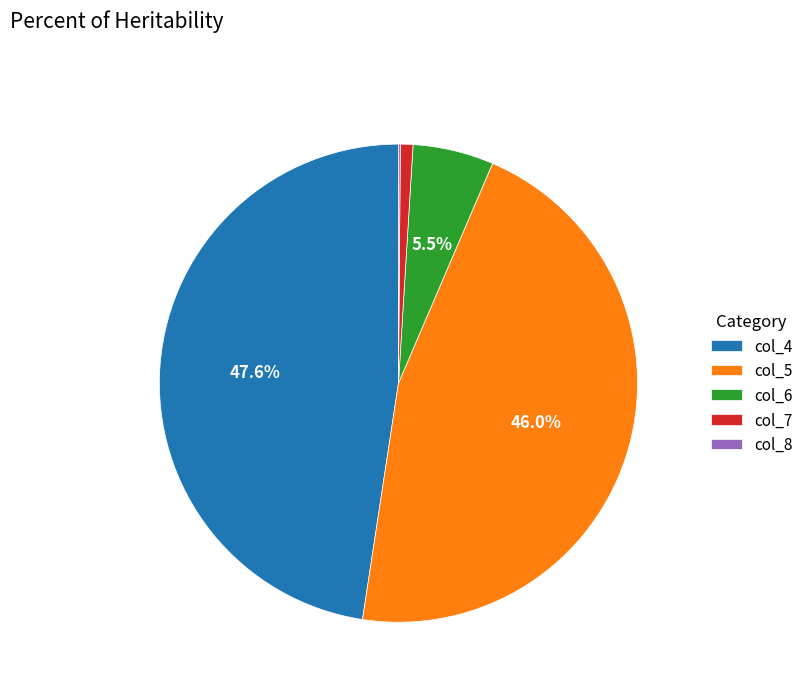

Which has a higher value, col_4 or col_5?

col_4